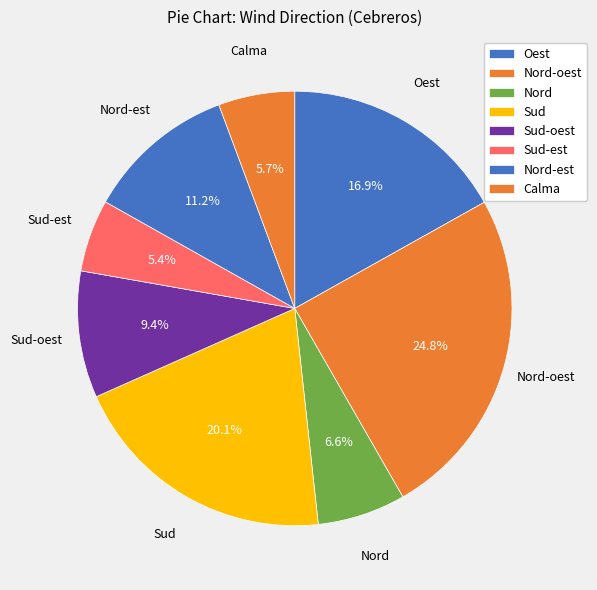

What is the ratio of the value at Sud to the value at Nord-oest?

0.8